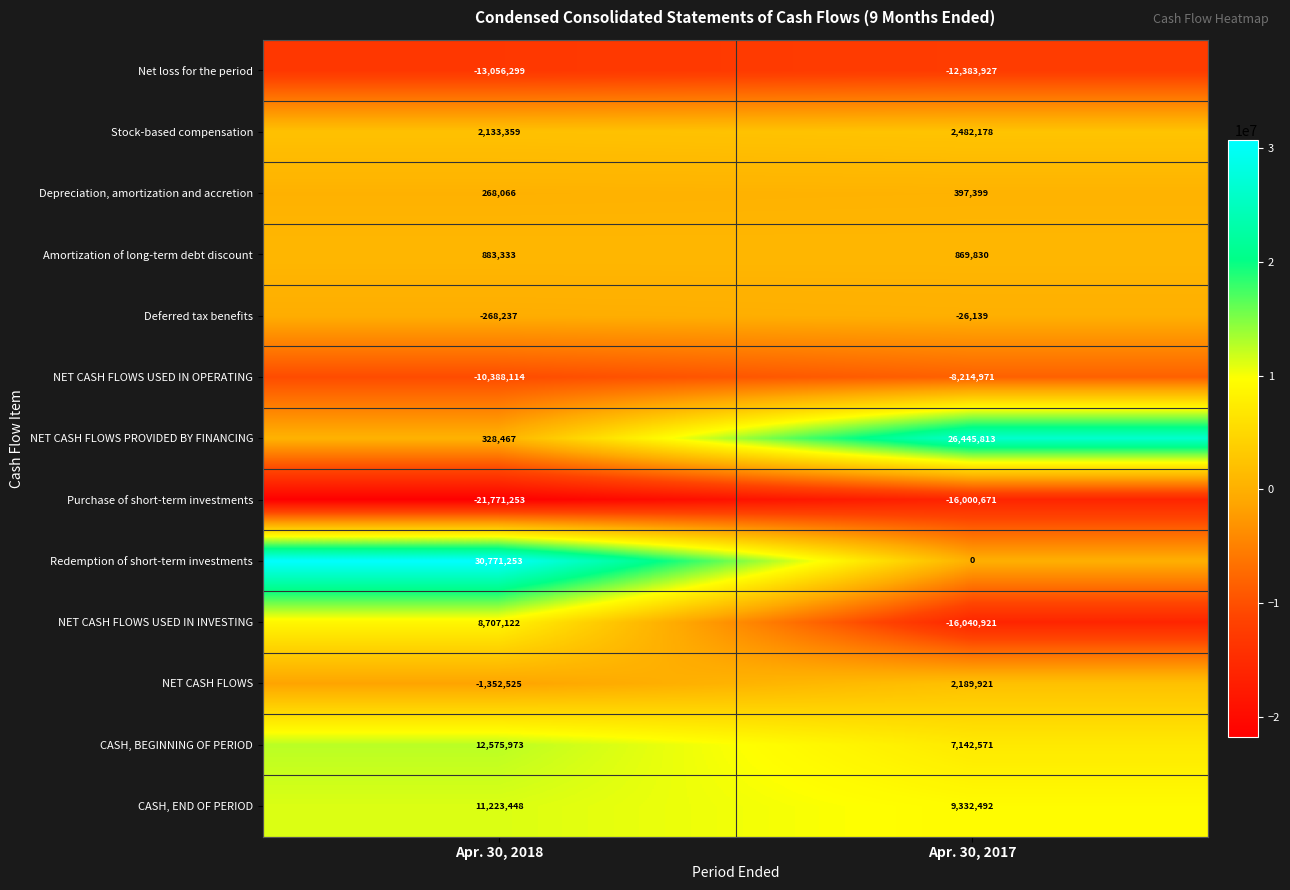

What is the minimum value for Net loss for the period?

-13056299